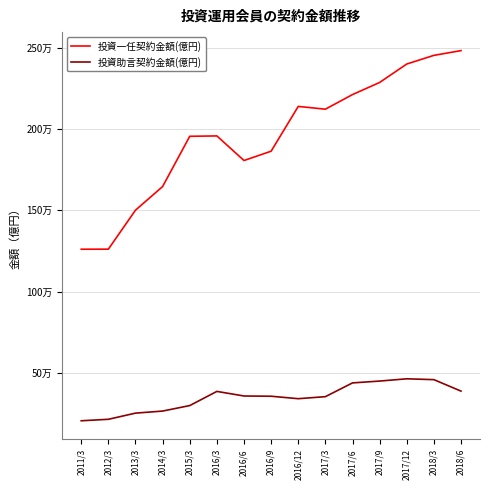

Does the chart have visible grid lines?

Yes